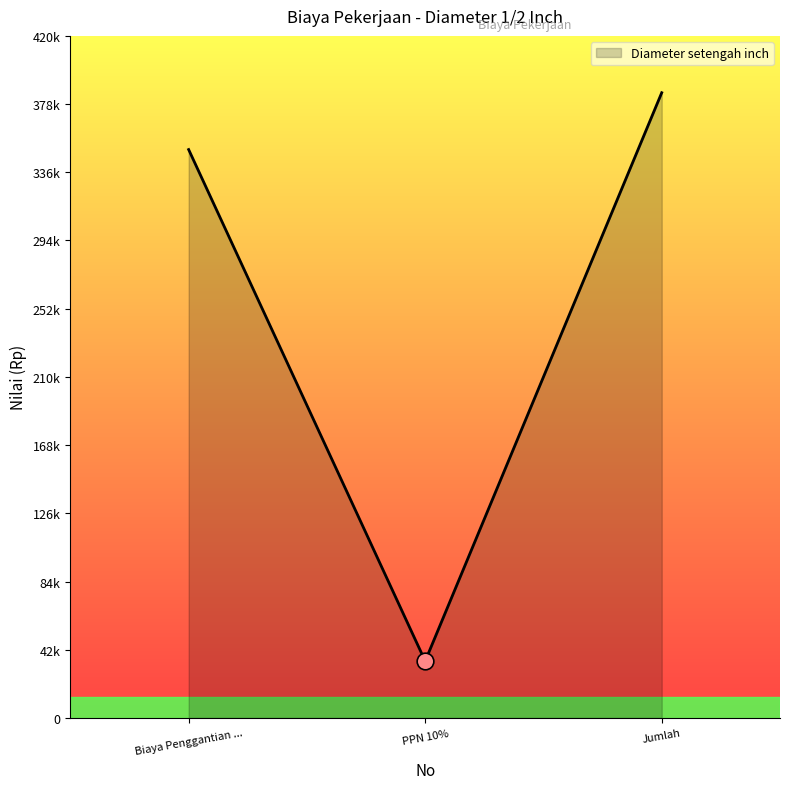

Does the chart display data point markers on the line(s)?

No